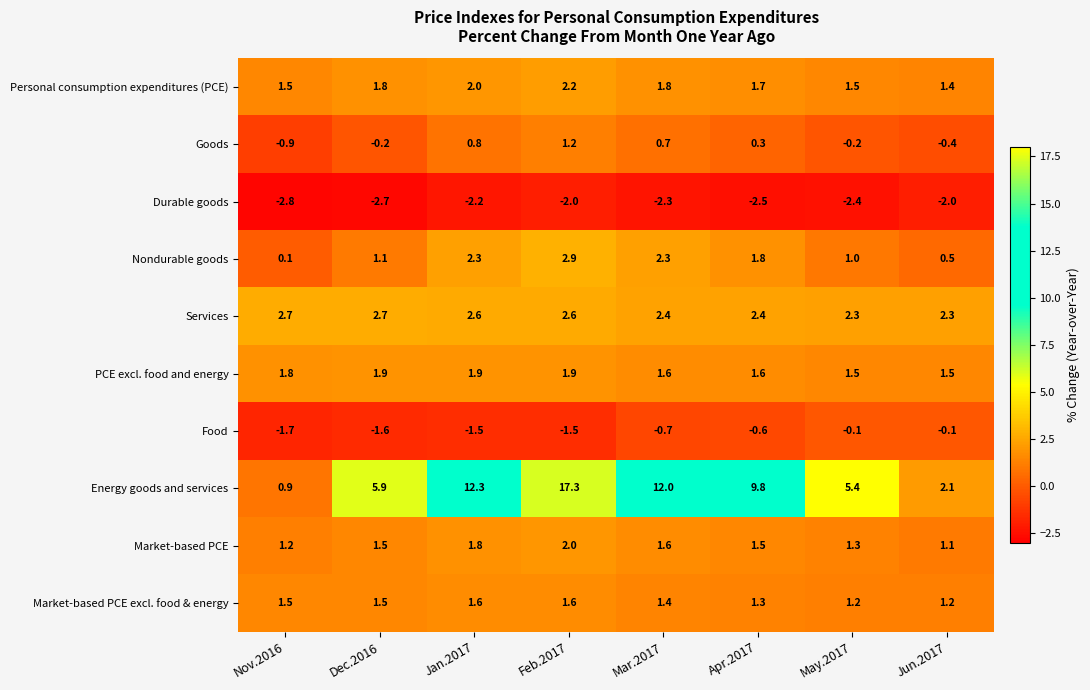

The value of Nondurable goods at Dec.2016 is 0.3. True or false?

False